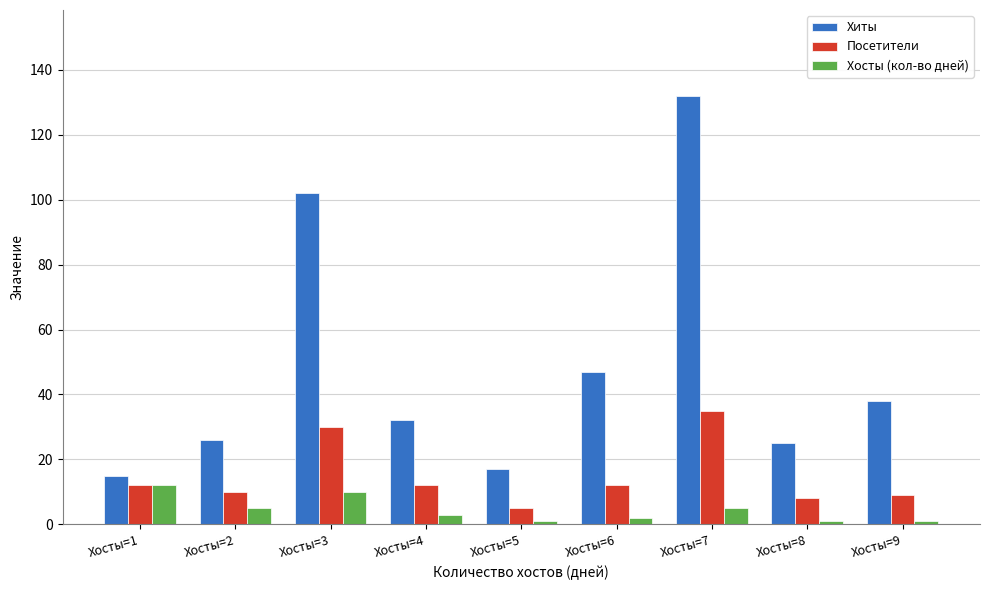

Which series has the largest range (max minus min)?

Хиты